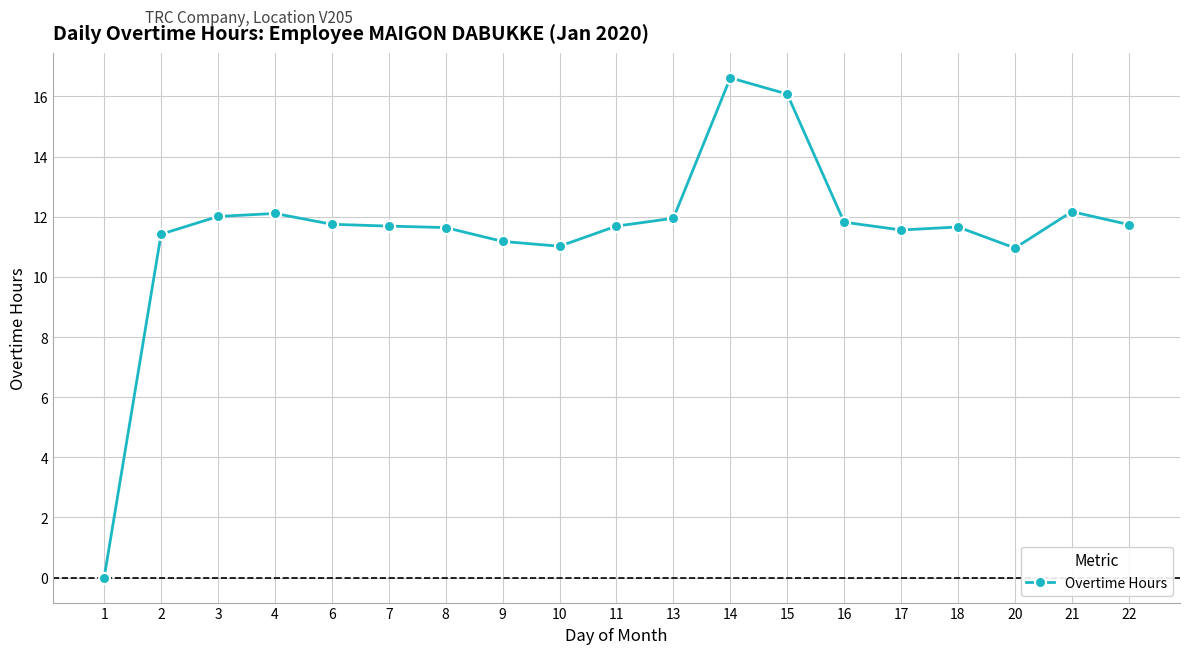

Approximately how many times larger is the value at 9 compared to 7?

1.0